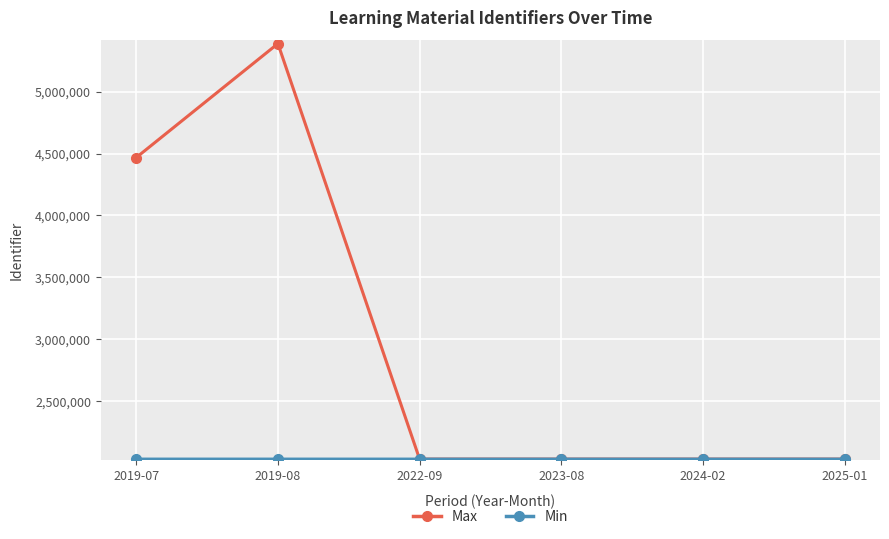

Which series has the widest spread of values?

Max